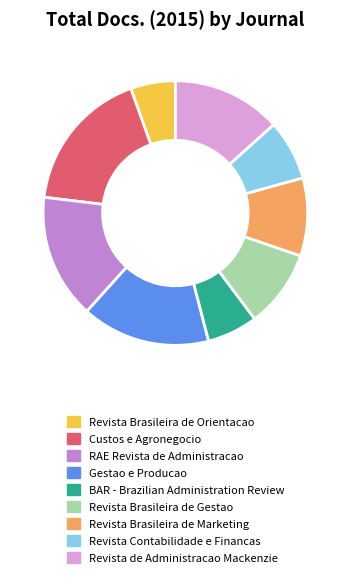

How many slices are in this pie chart?

9